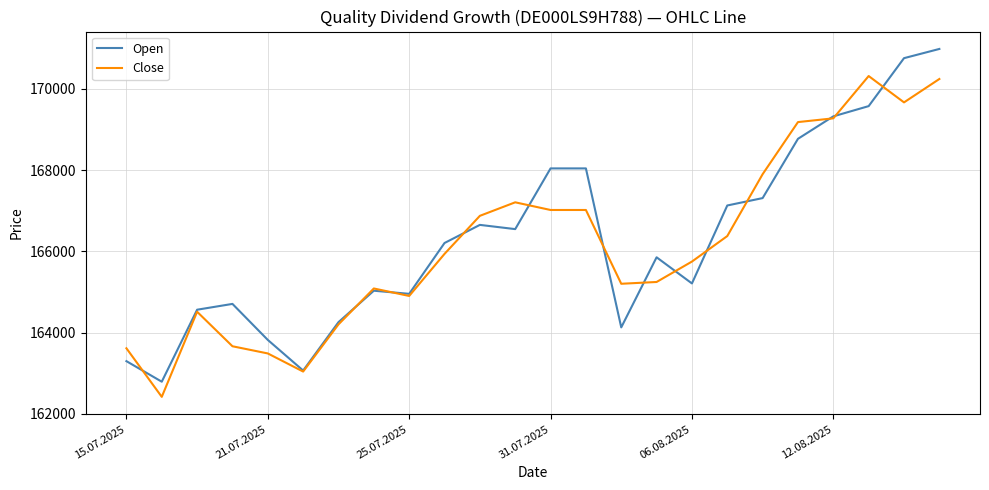

Reading left to right, transcribe all the data shown in this chart.

Open: 163297	162791	164564	164707	163820	163066	164258	165032	164955	166207	166653	166549	168044	168044	164129	165855	165211	167131	167313	168773	169326	169578	170759	170986
Close: 163614	162418	164514	163664	163487	163041	164203	165087	164903	165939	166876	167209	167020	167020	165203	165247	165750	166378	167902	169185	169277	170319	169670	170246